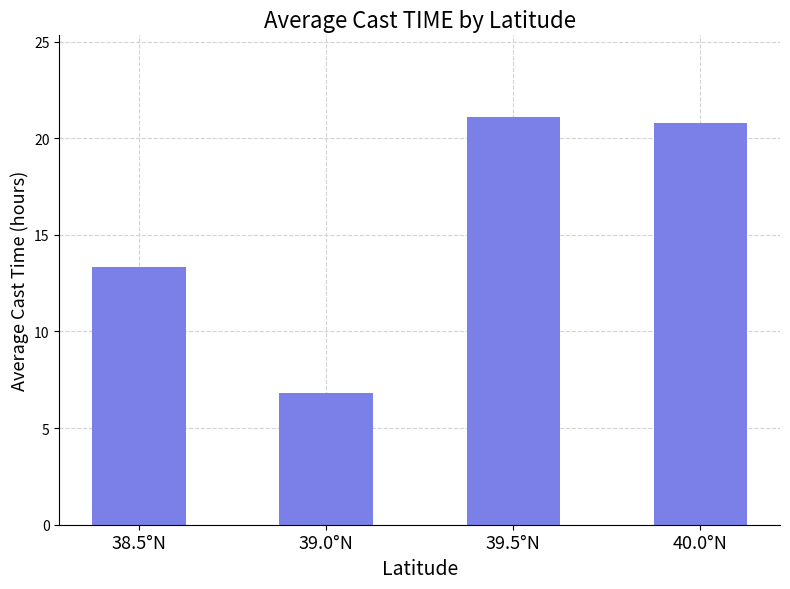

The chart shows a value of 2.8 at 39.0°N. True or false?

False